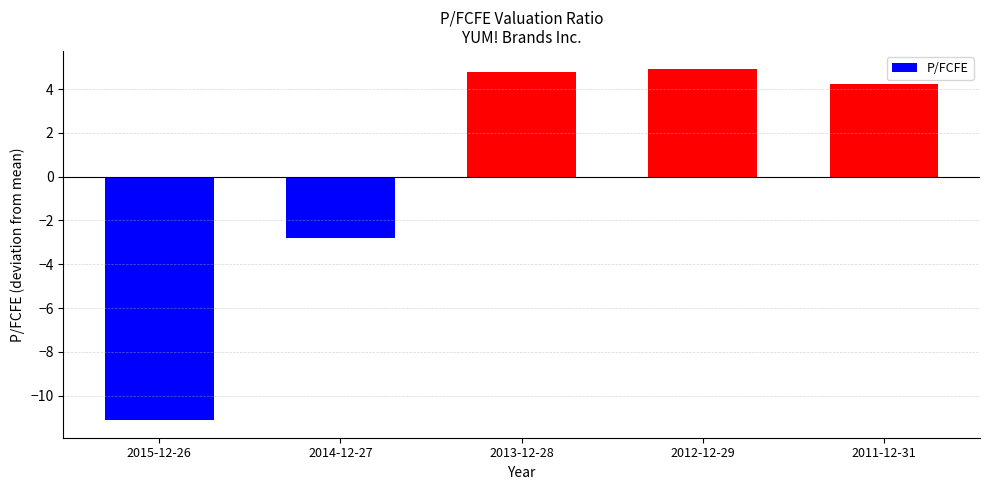

How many categories are shown in the chart?

5